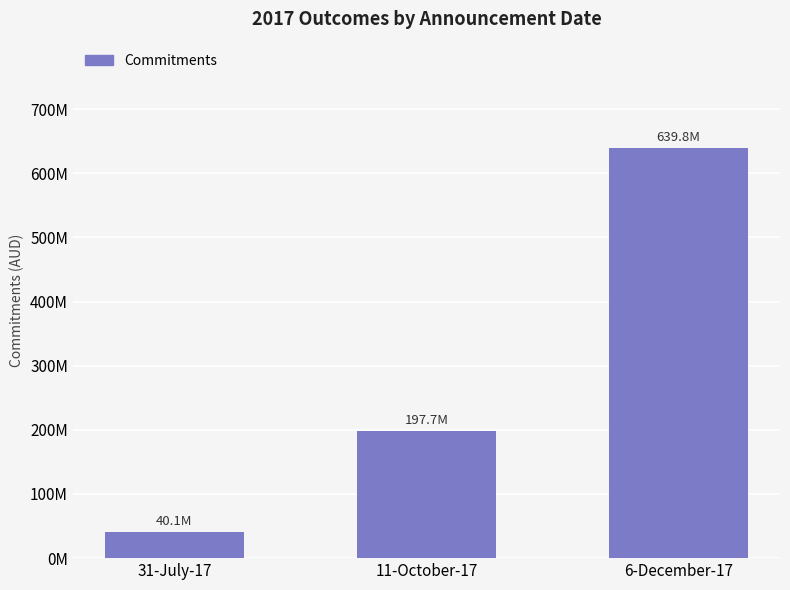

What is the difference between the maximum and minimum values?

599674742.2